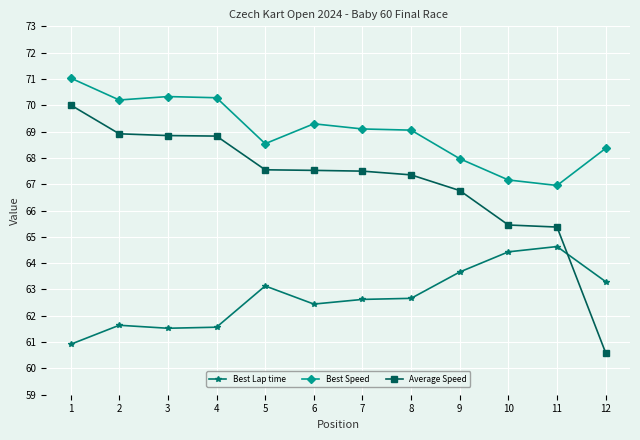

How many values in the Average Speed series exceed 67?

8